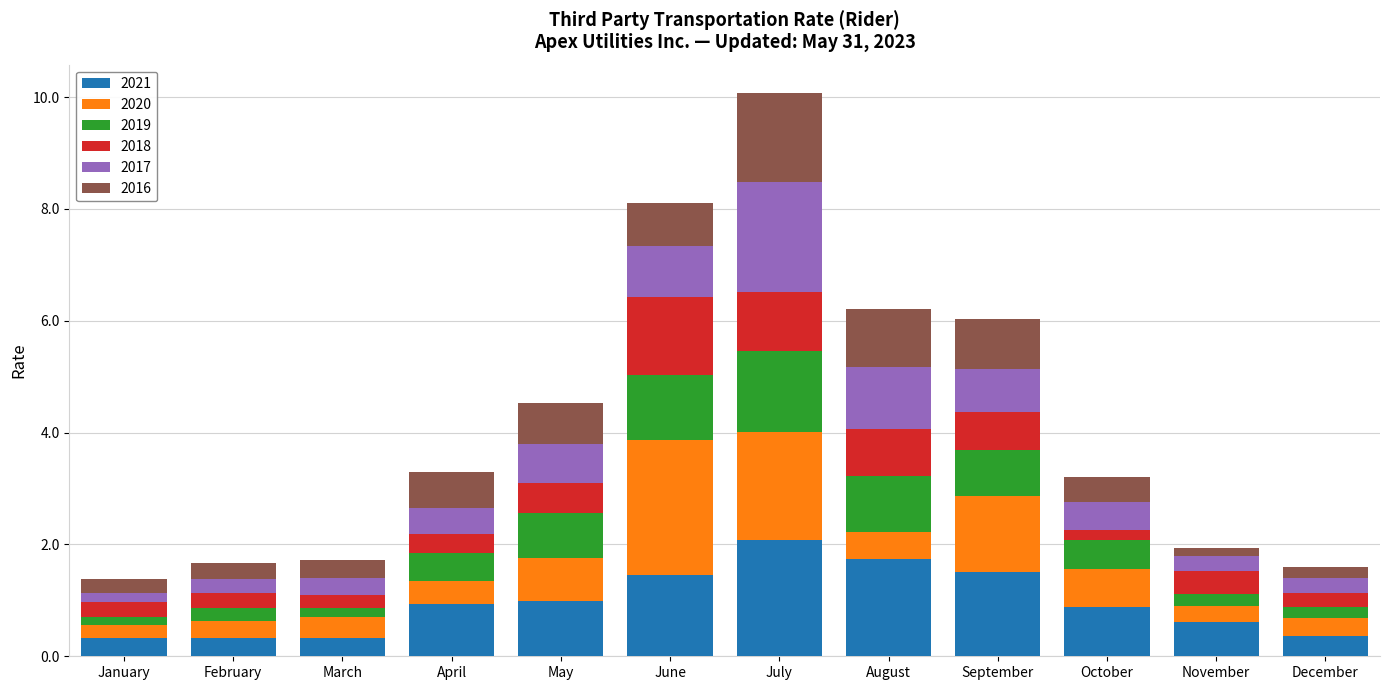

What is the average value of the 2021 series?

1.0